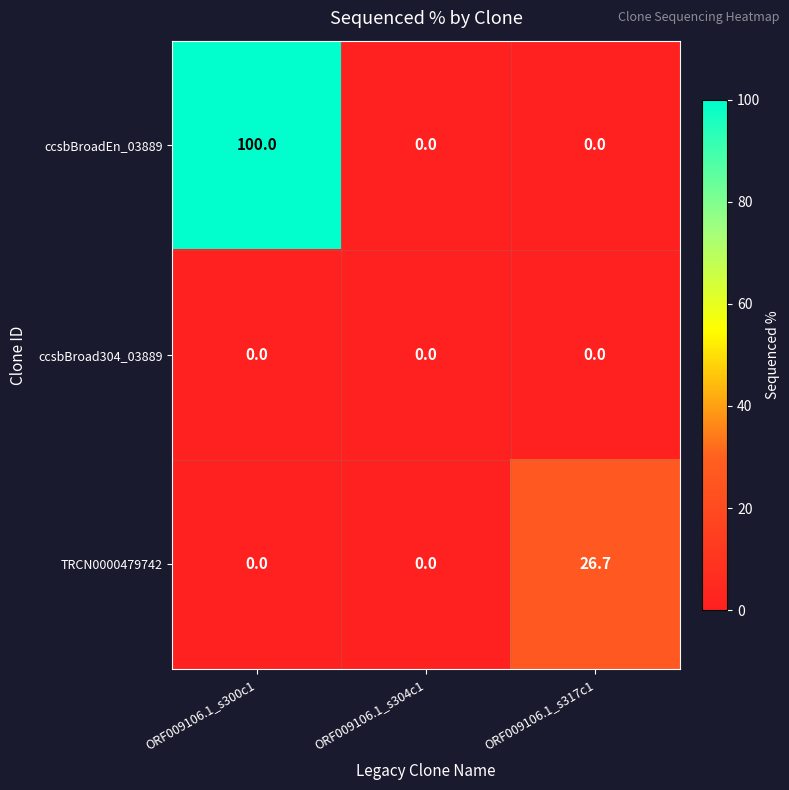

What is the total value across all series at ORF009106.1_s317c1?

26.7